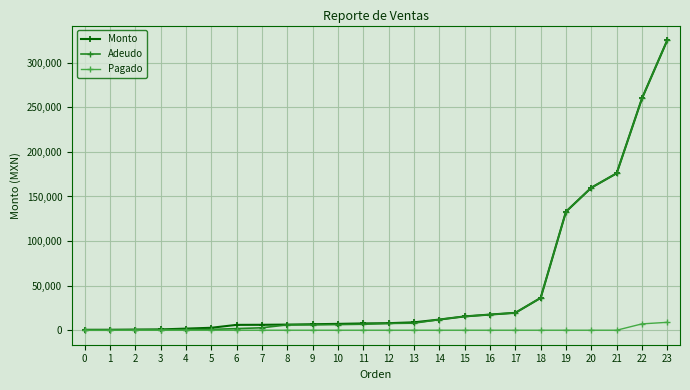

The value of Adeudo at 14 is 11952.0. True or false?

True